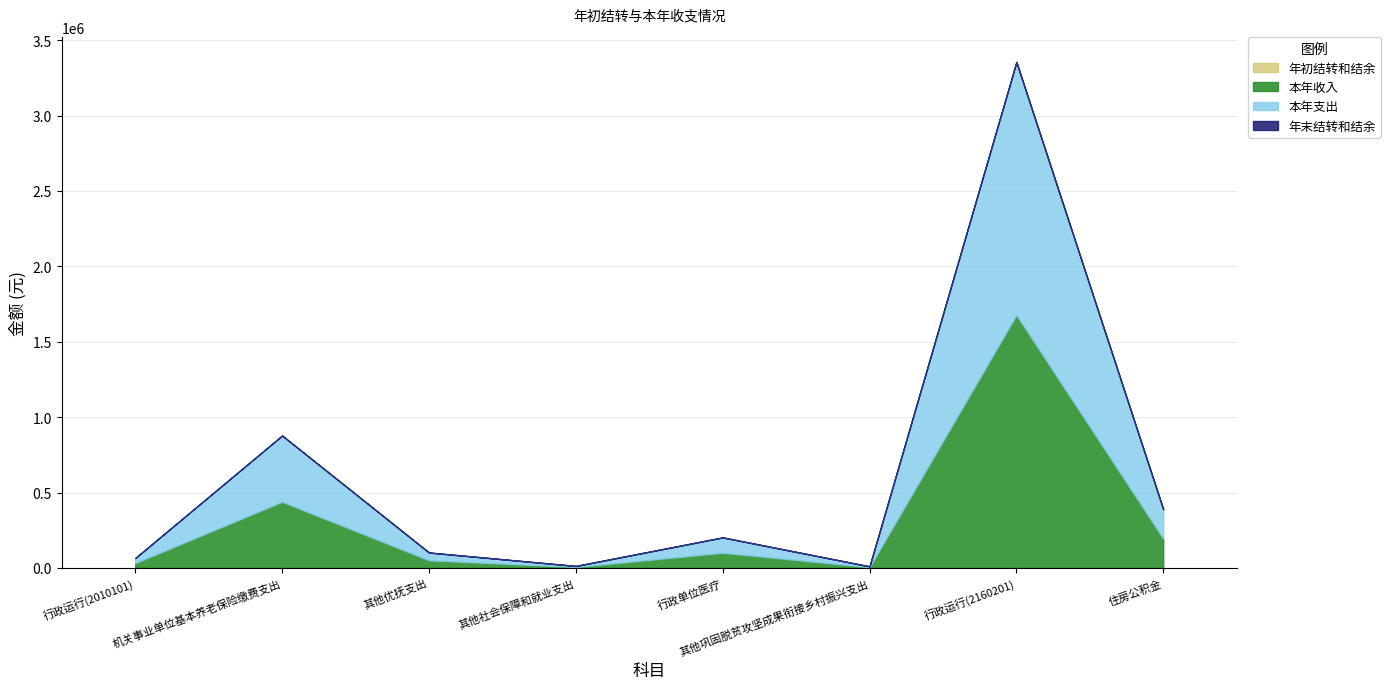

Which category has the highest value in the 本年支出 series?

行政运行(2160201)